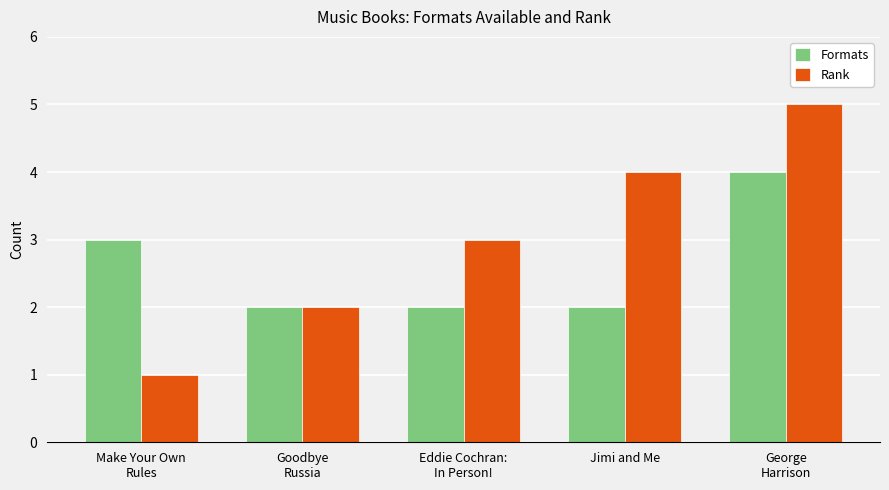

What is the sum of the Formats values at Jimi and Me and Goodbye
Russia?

4